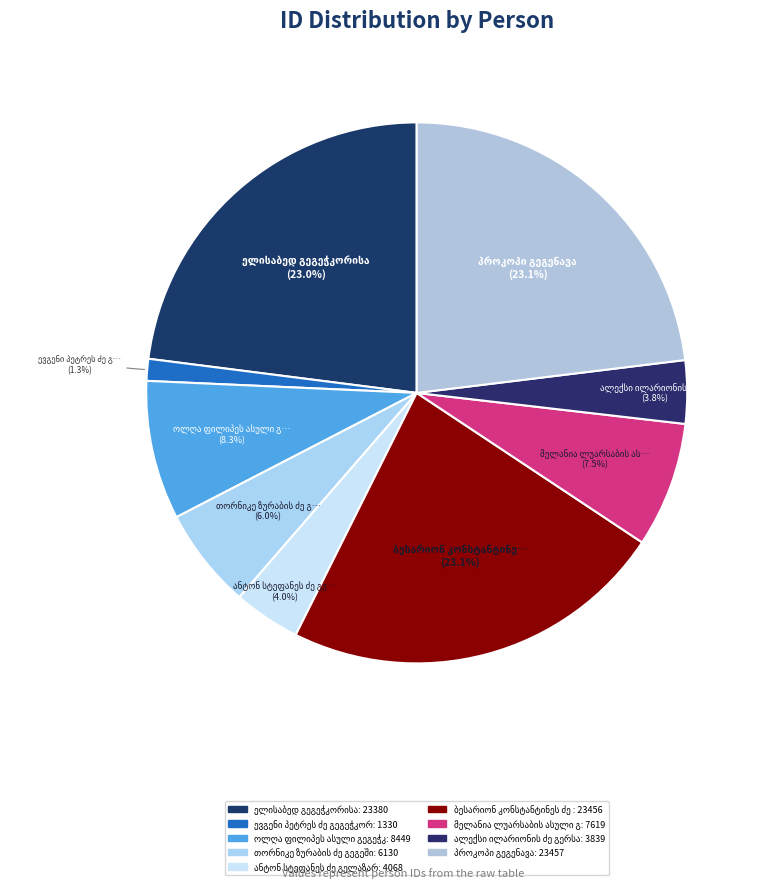

How many slices are in this pie chart?

9